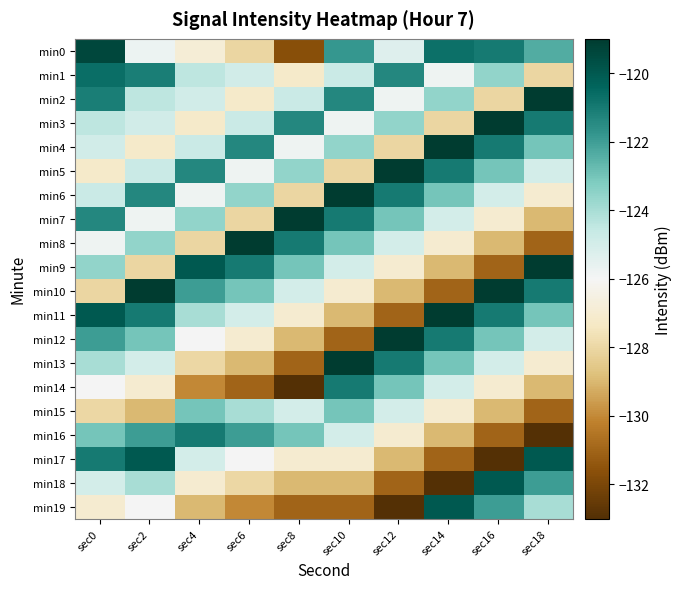

Which series has the largest range (max minus min)?

min17